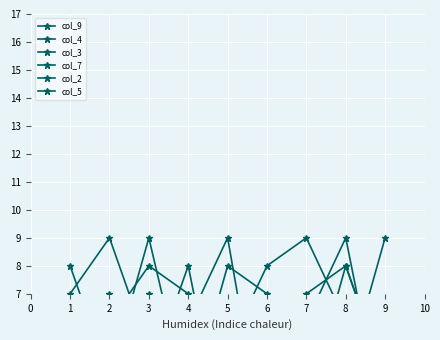

At which category does col_7 reach its first local valley?

4